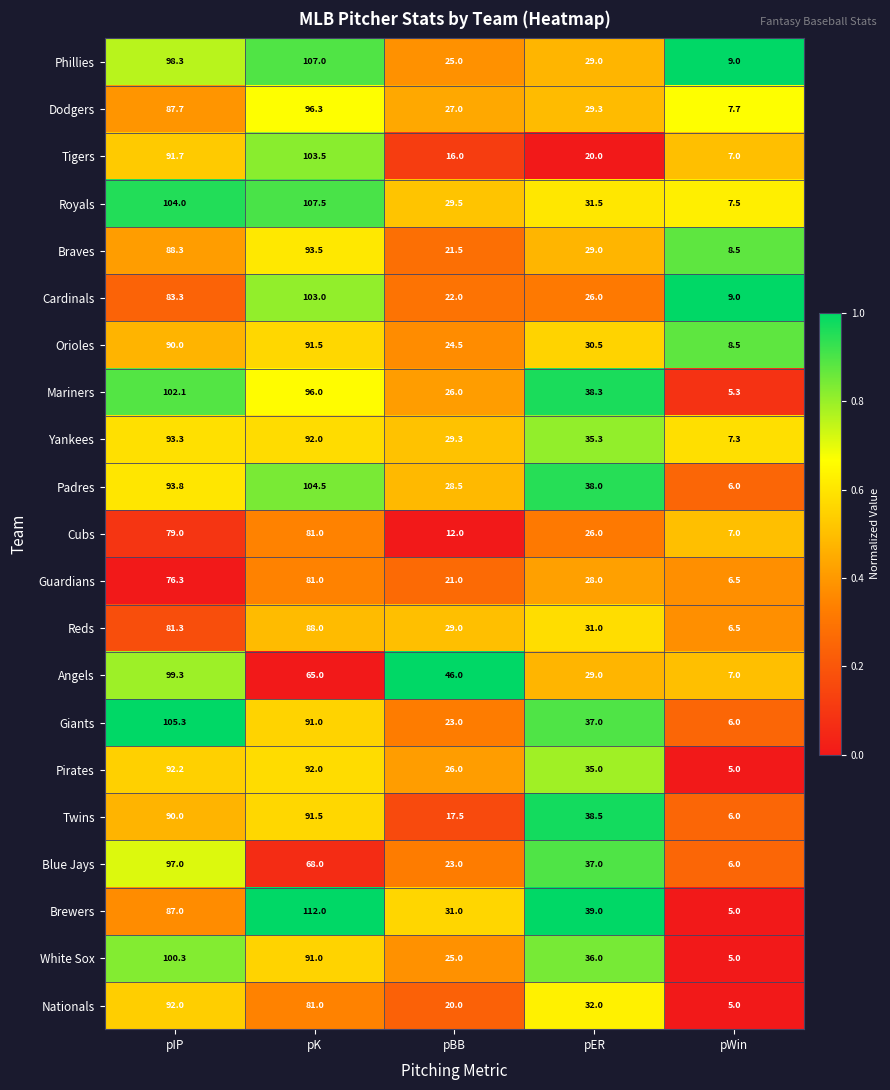

What is the maximum value shown in the chart?

112.0